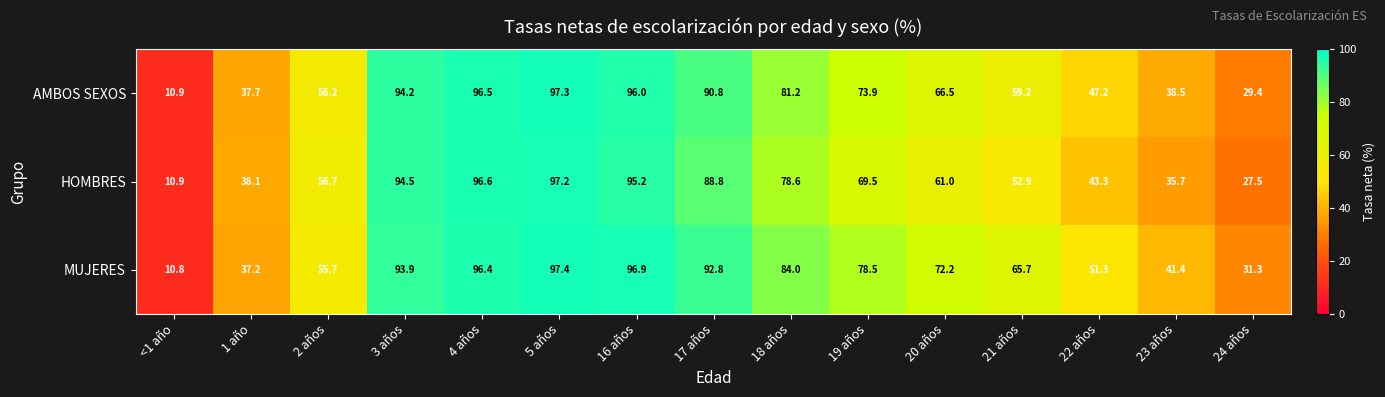

Rank the series by their maximum value, from highest to lowest.

MUJERES, AMBOS SEXOS, HOMBRES